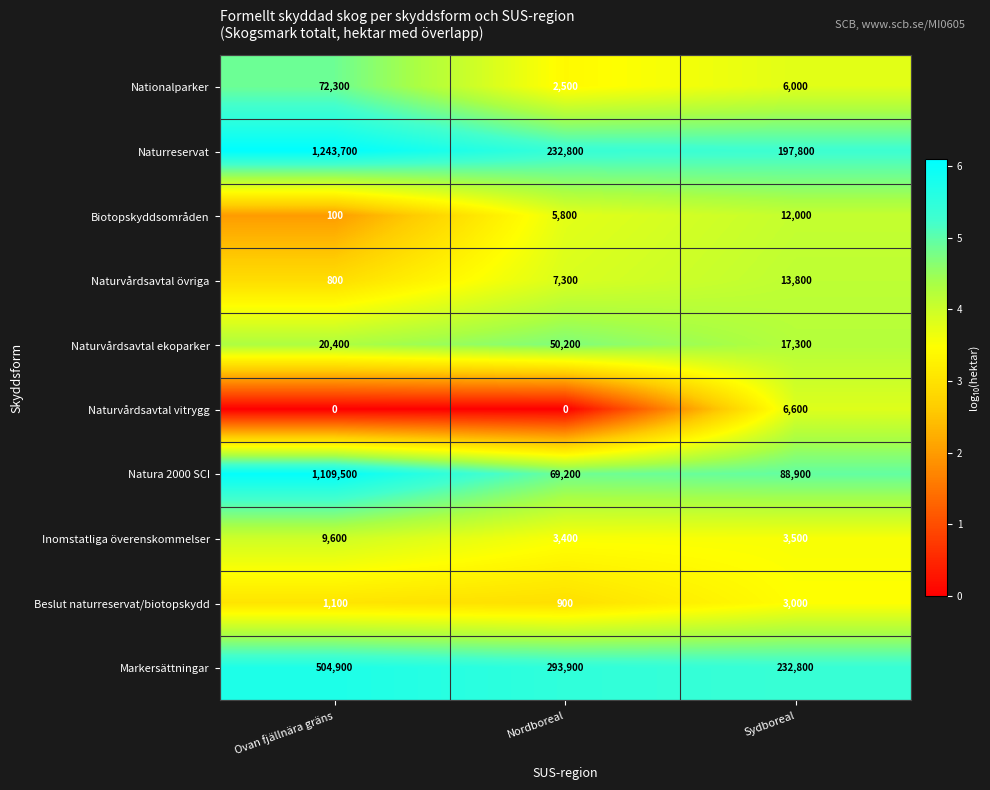

At Nordboreal, list the series in order from largest to smallest.

Markersättningar, Naturreservat, Natura 2000 SCI, Naturvårdsavtal ekoparker, Naturvårdsavtal övriga, Biotopskyddsområden, Inomstatliga överenskommelser, Nationalparker, Beslut naturreservat/biotopskydd, Naturvårdsavtal vitrygg